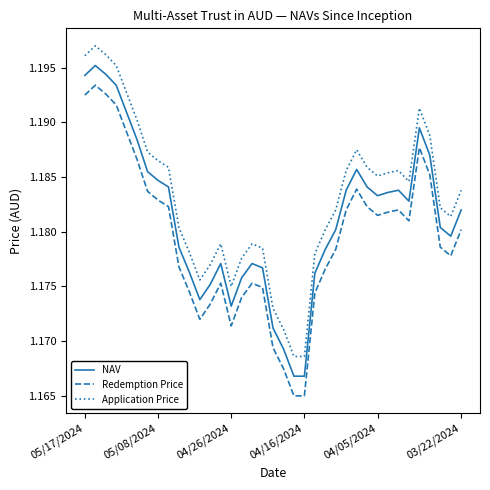

Which series has the largest total across all categories?

Application Price